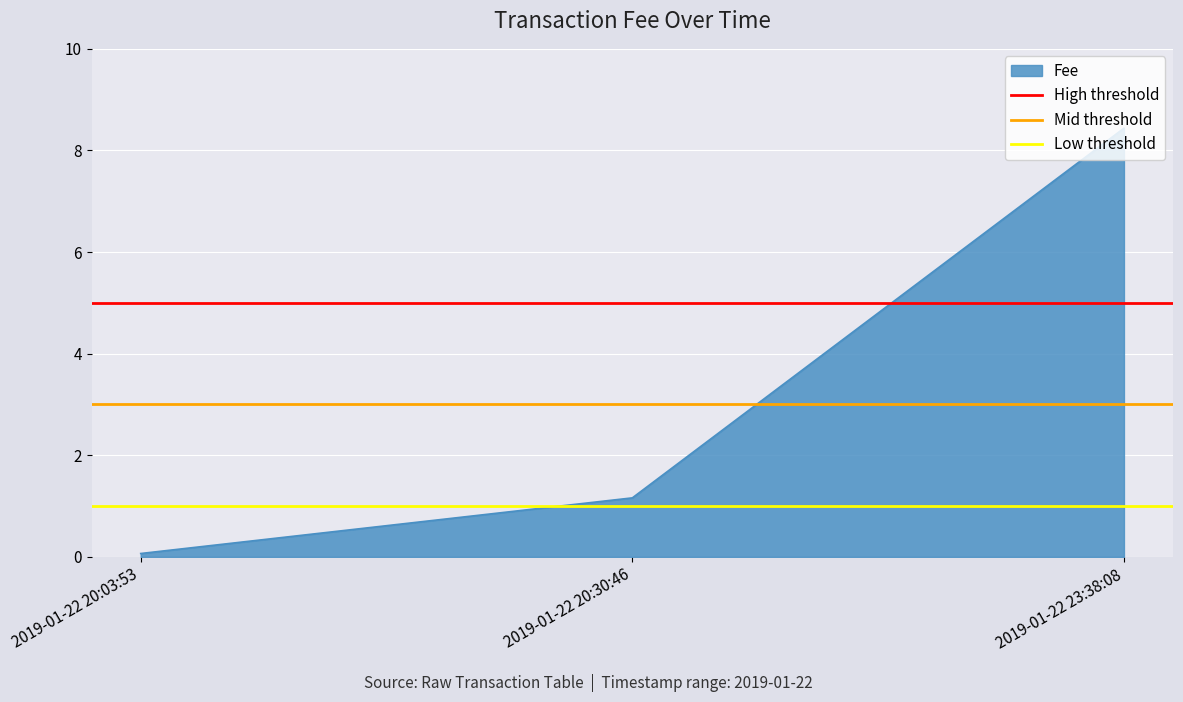

What is the total value across all series at 2019-01-22 20:30:46?

9